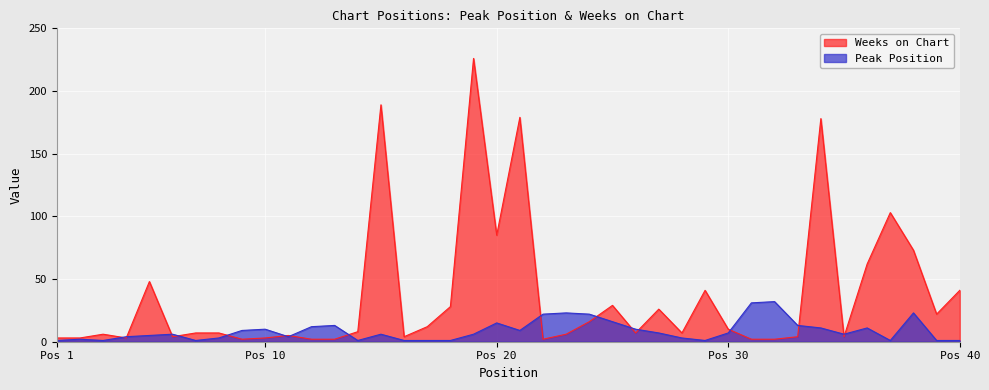

Where is Peak Position nearest to the value 16?

25